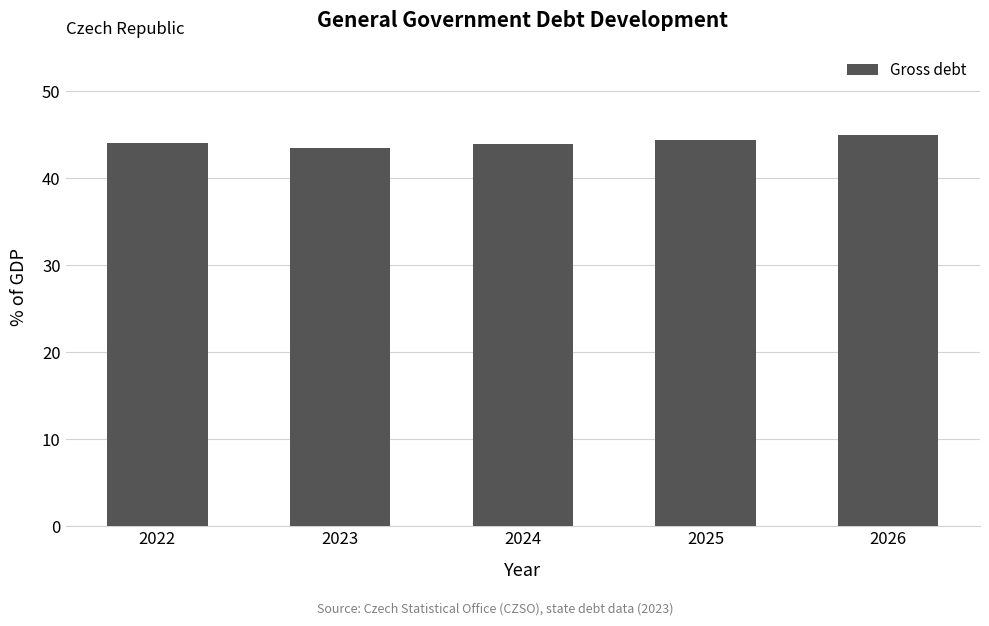

What is the difference between the second highest and second lowest values?

0.5